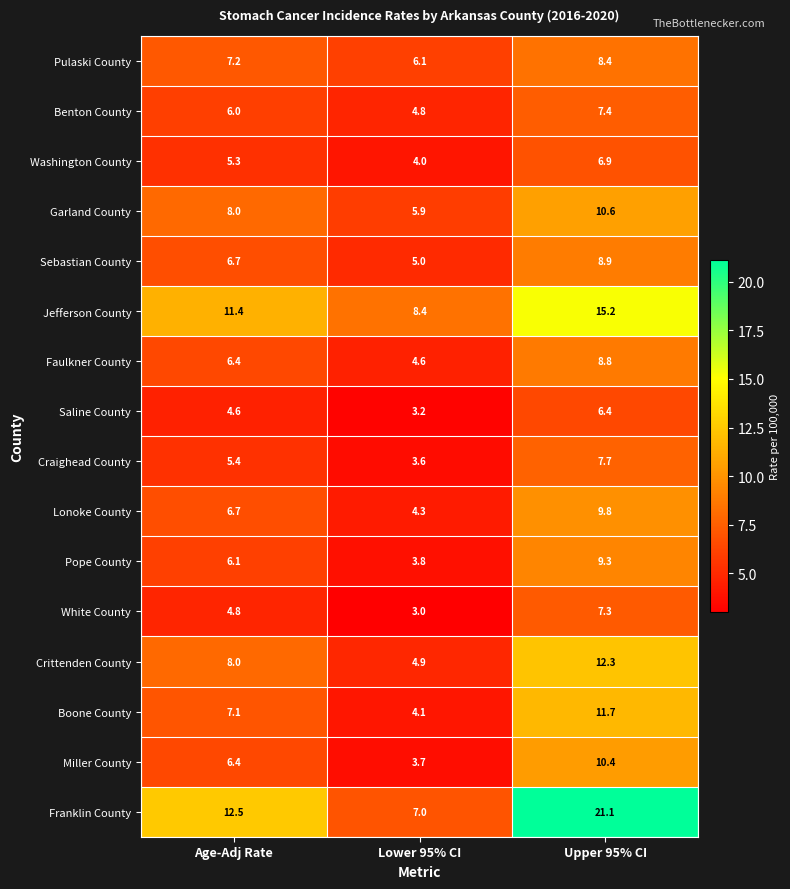

What is the maximum value shown in the chart?

21.1